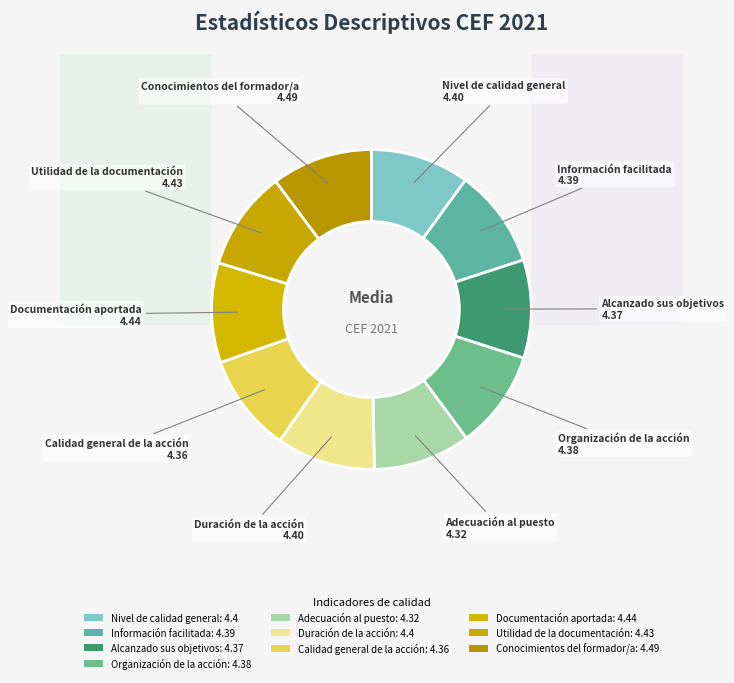

Is the sum of Información facilitada and Conocimientos del formador/a greater than half?

No